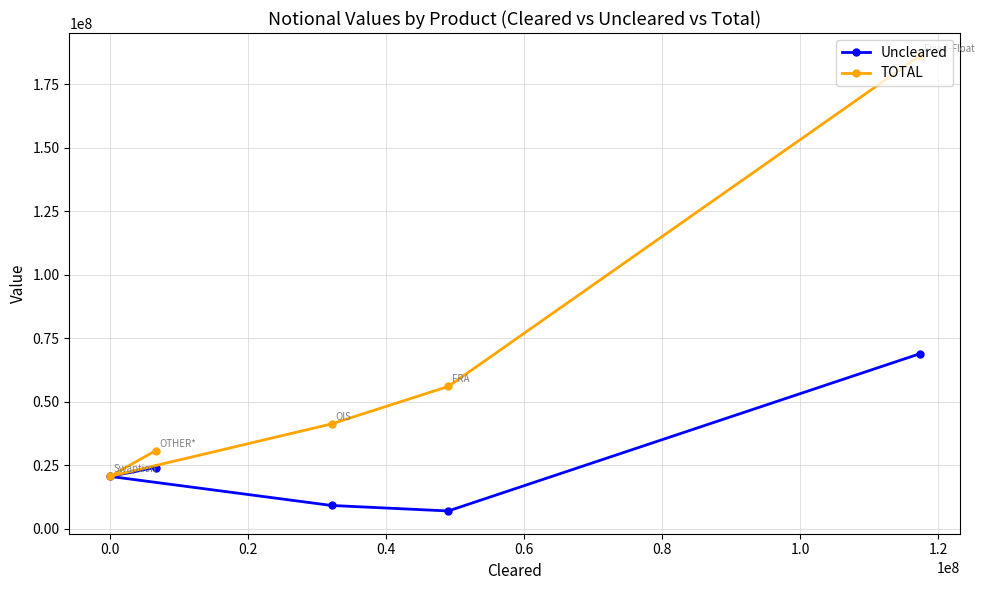

What is the value of the TOTAL point at the 3rd from the left?

41292258